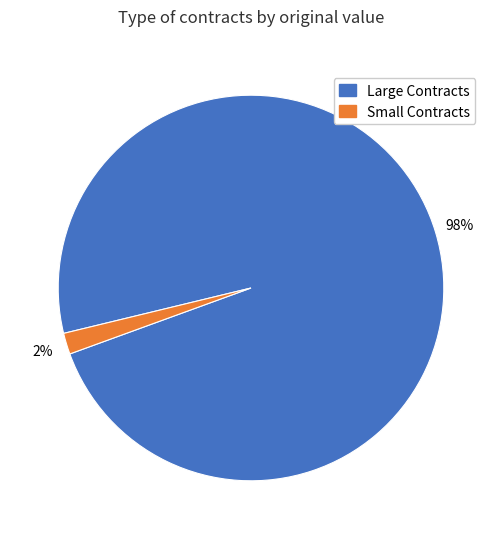

To the nearest percent, what is the difference between the largest and smallest slice percentages?

96%